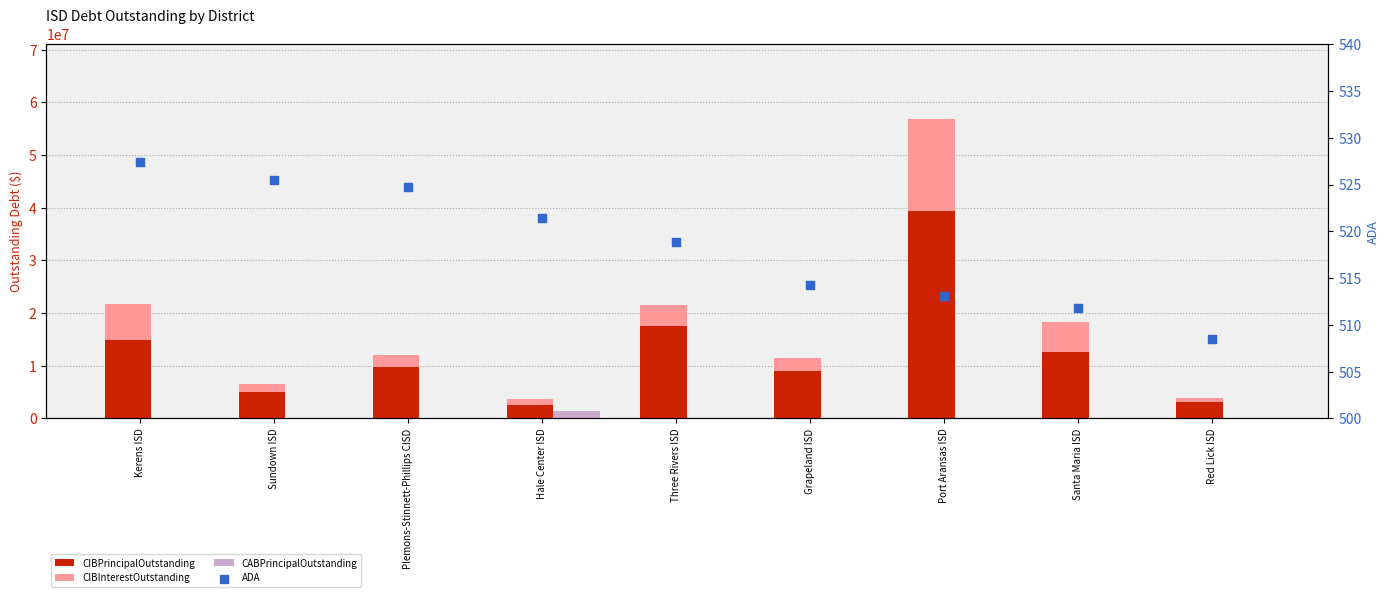

At which category is the sum across all series the highest?

Port Aransas ISD